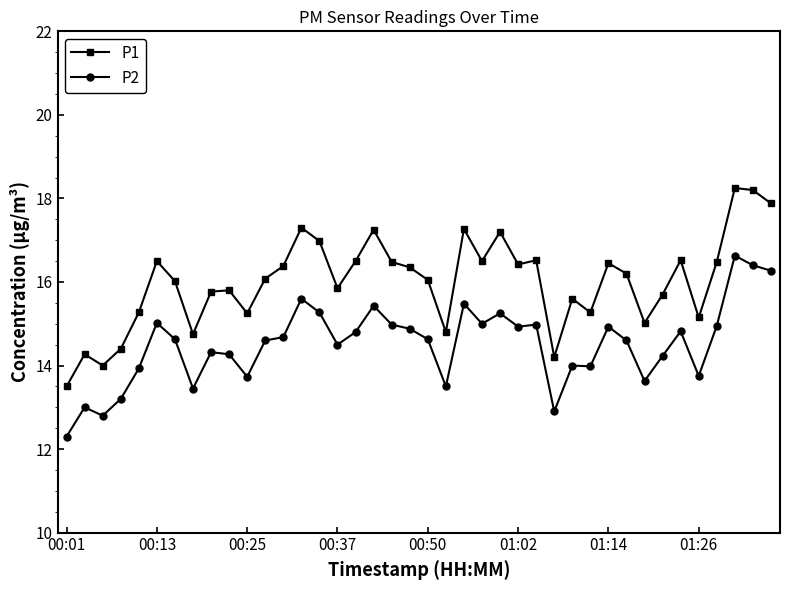

True or false: P2 and P1 intersect in this chart.

False